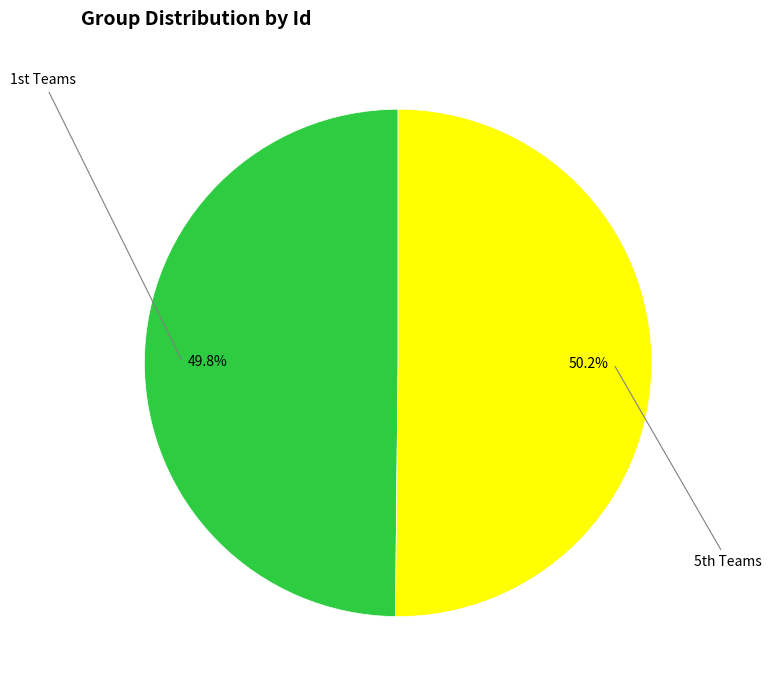

Is there any slice that represents more than half of the pie?

Yes